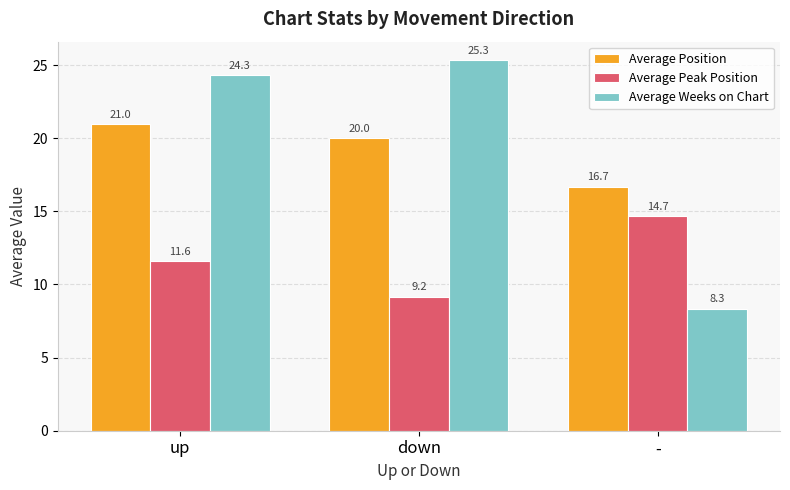

What is the spread (max minus min) of values at down?

16.2